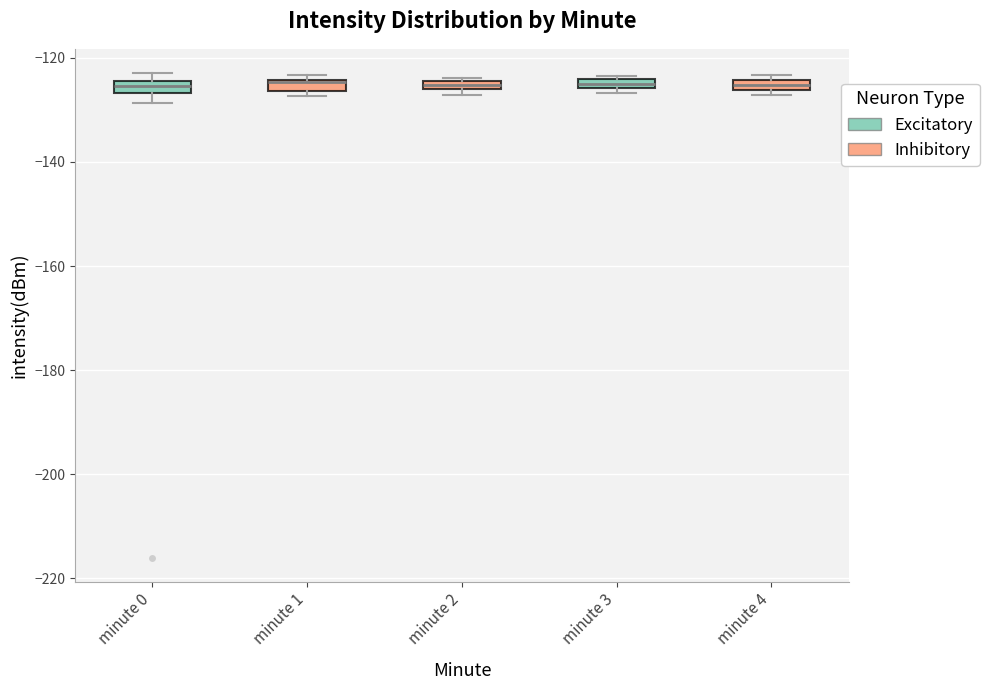

Where is the upper edge of the box for minute 1 on the y-axis? The values are not printed on the chart, so give them approximately, as read against the axis.

-124